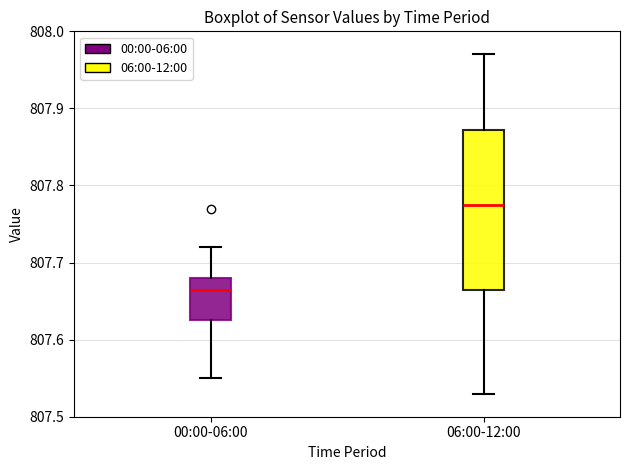

Reading left to right, transcribe this box plot: for each box, give where its median line is, the range the box spans, and where its two whiskers end, as read against the y-axis. The values are not printed on the chart, so give them approximately, as read against the axis.

00:00-06:00: median 807.67, box 807.63 to 807.68, whiskers 807.55 to 807.72
06:00-12:00: median 807.78, box 807.67 to 807.87, whiskers 807.53 to 807.97